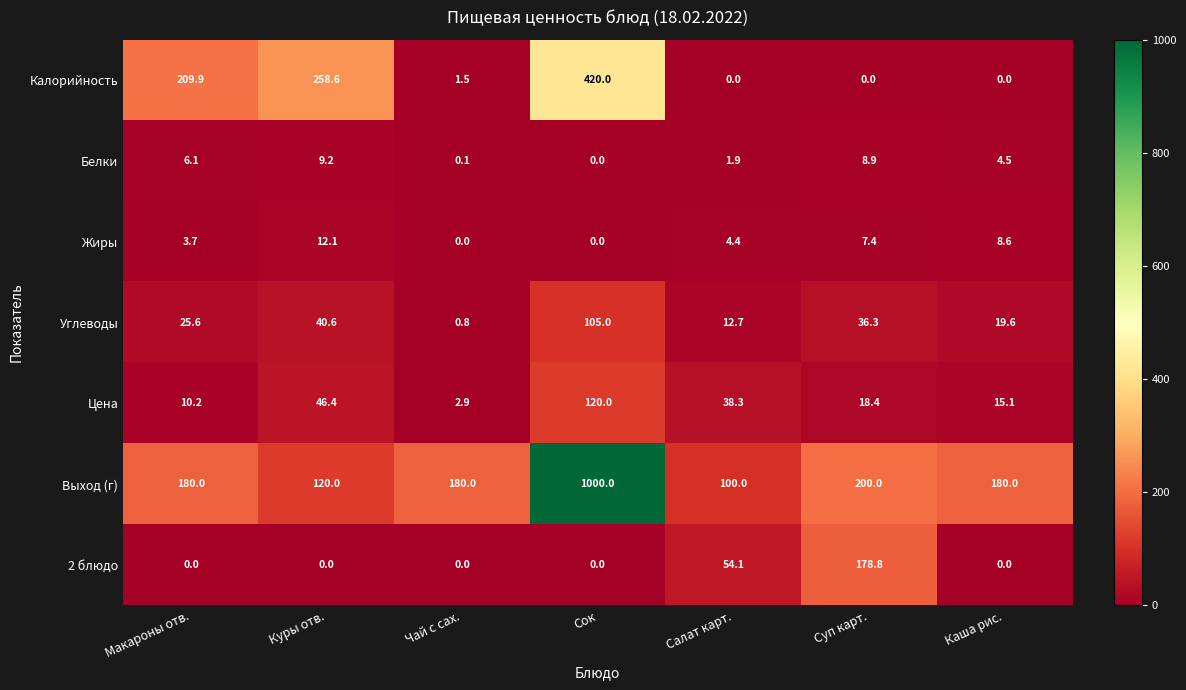

Between Чай с сах. and Суп карт., which series saw the biggest shift?

2 блюдо